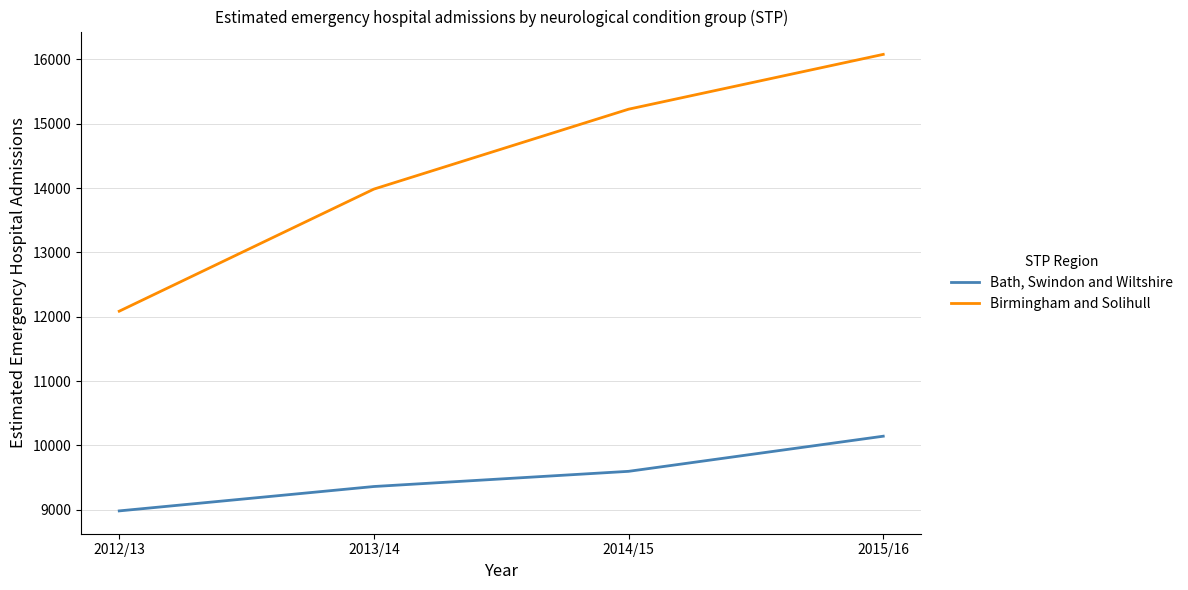

How many lines are shown in the chart?

2